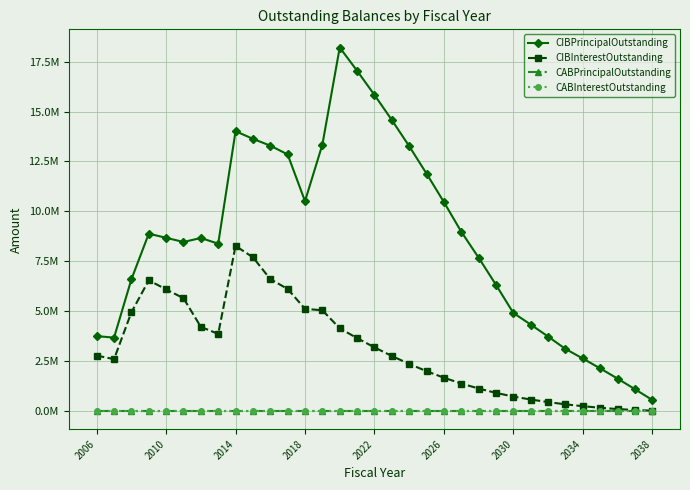

Is this an area chart (filled region under the line)?

No